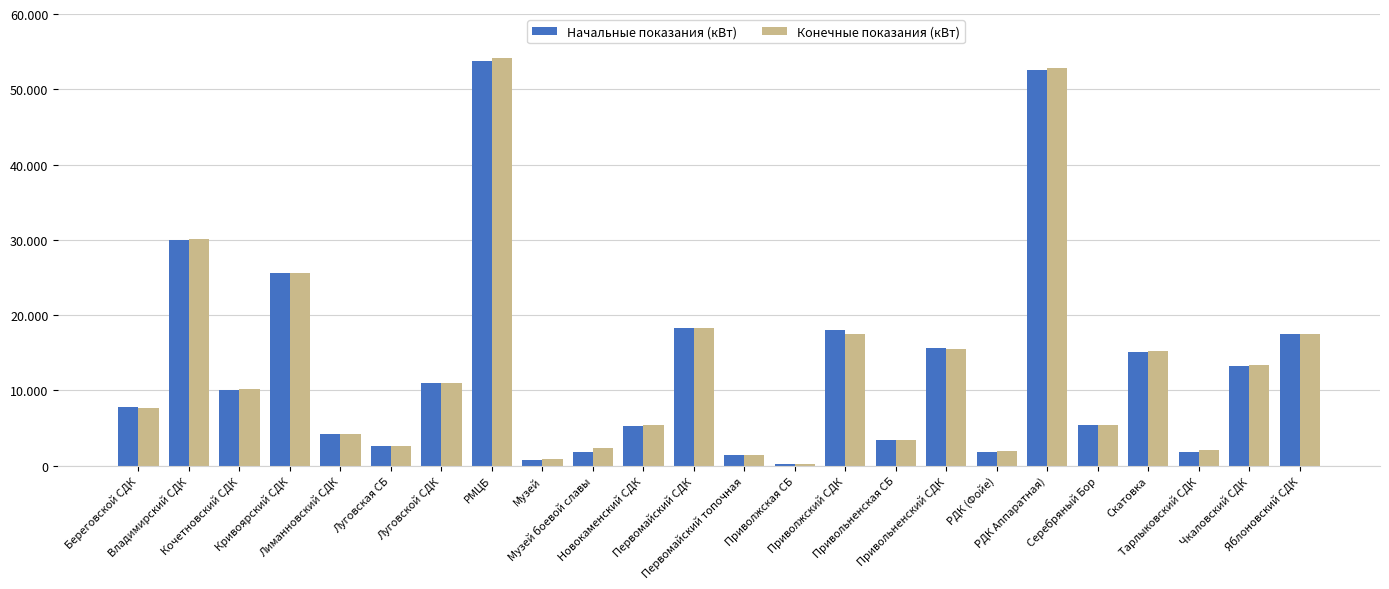

What is the difference between the second highest and minimum values in the Начальные показания (кВт) series?

52332